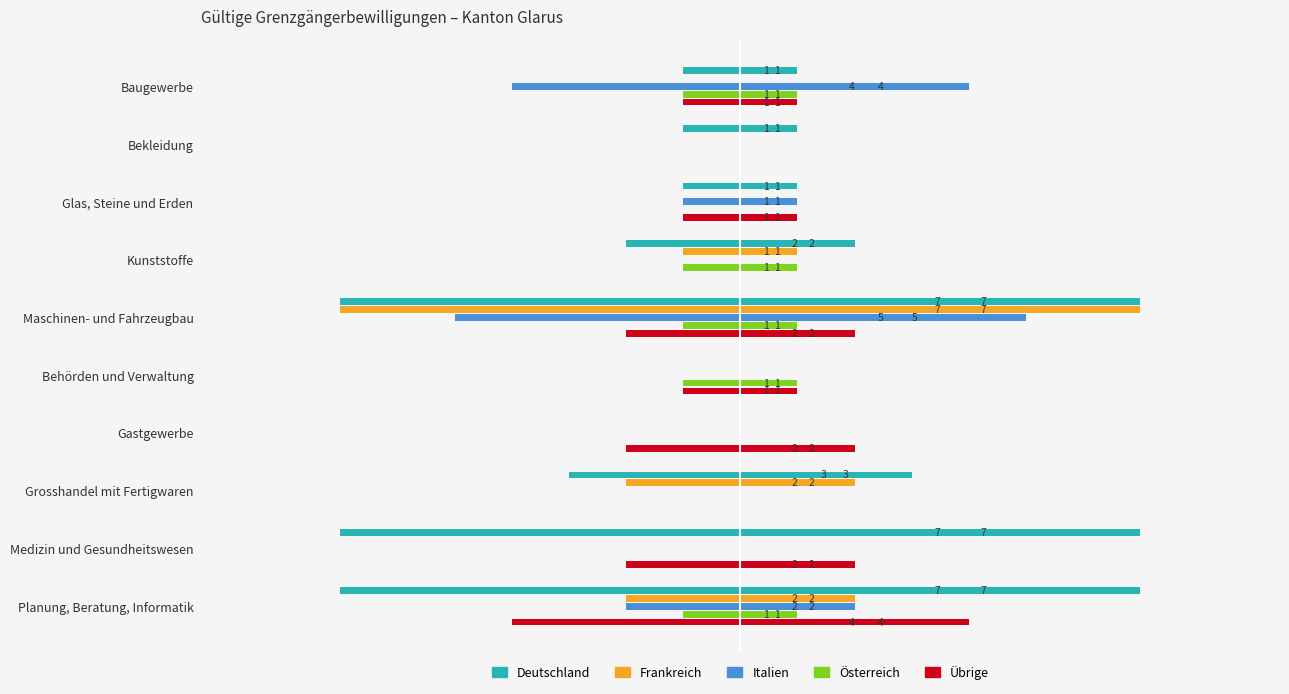

True or false: Deutschland has a value of -1 at Glas, Steine und Erden.

False